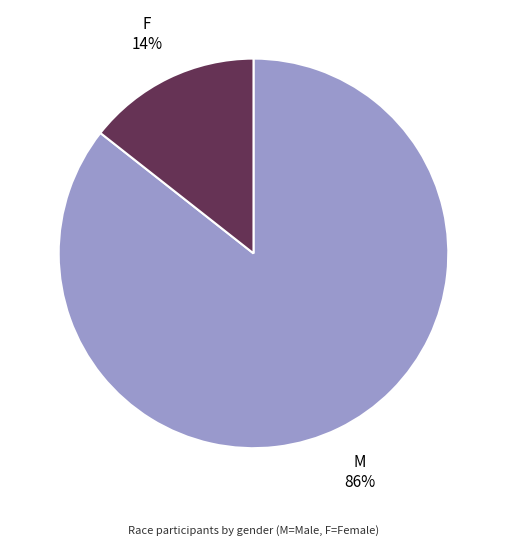

Is there any slice that represents more than half of the pie?

Yes